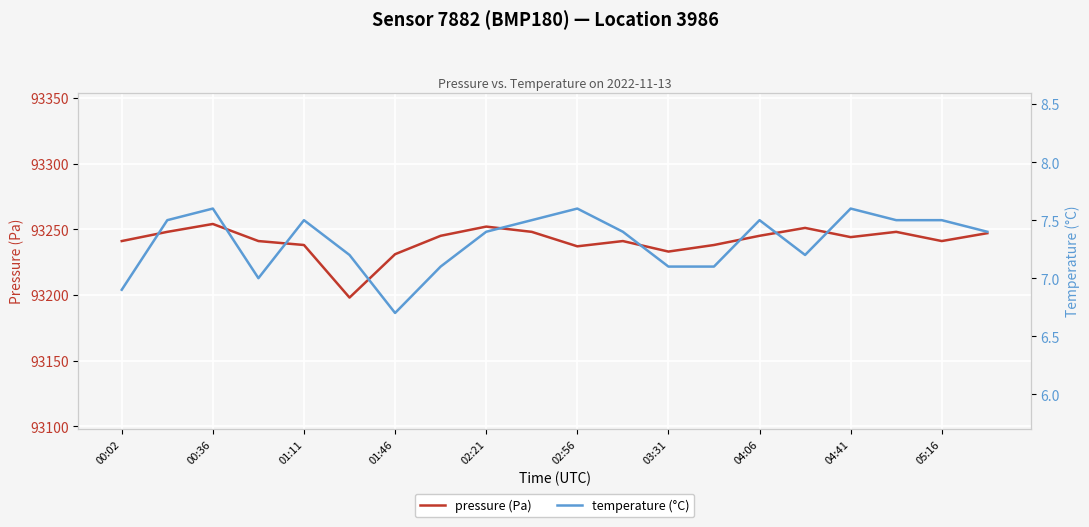

True or false: temperature (°C) and pressure (Pa) intersect in this chart.

False